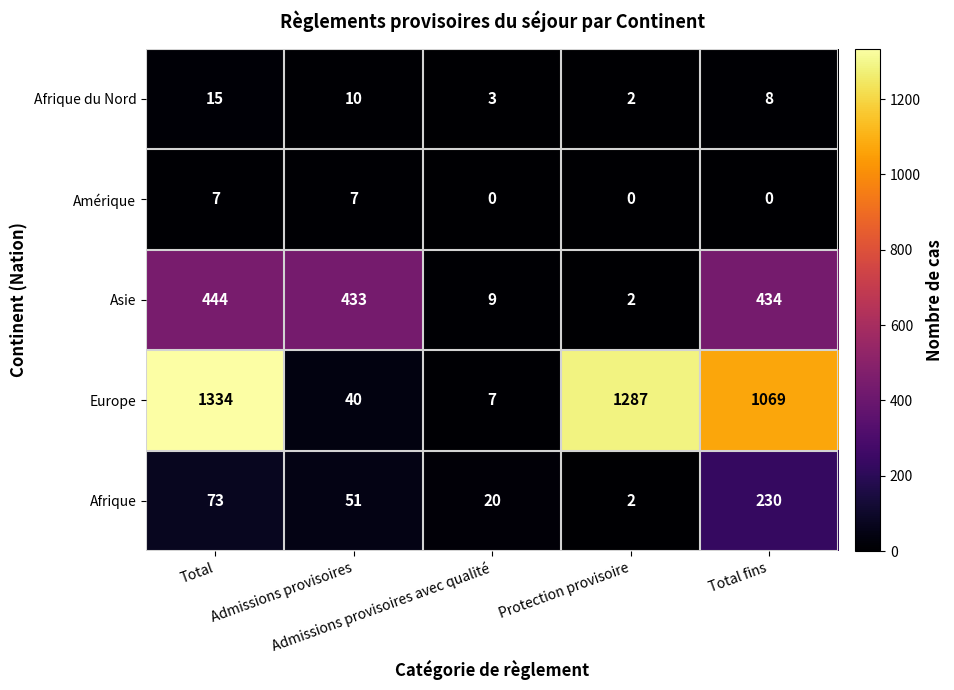

Which series has the largest range (max minus min)?

Europe